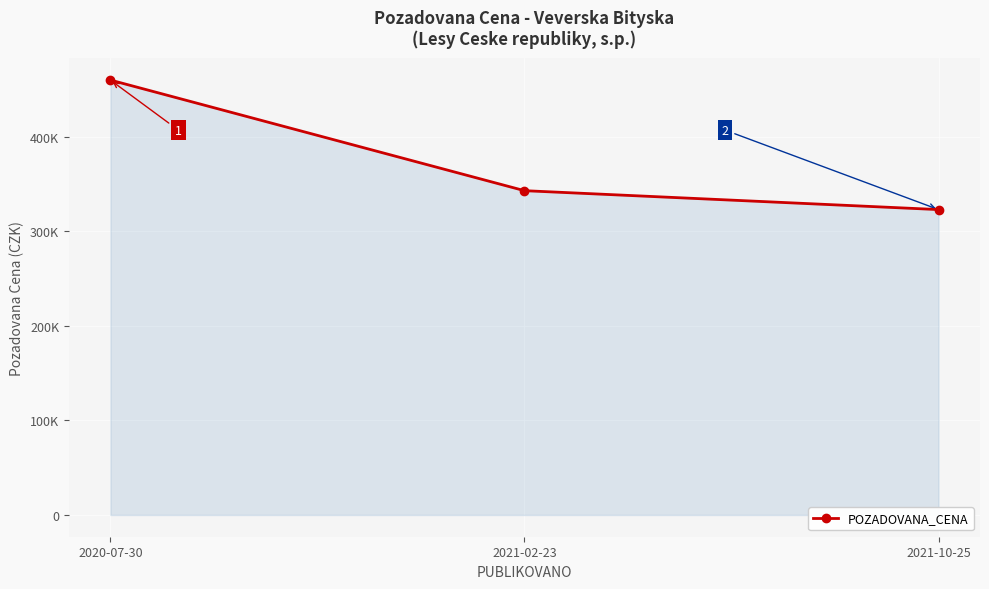

What position from the right is 2021-10-25?

1